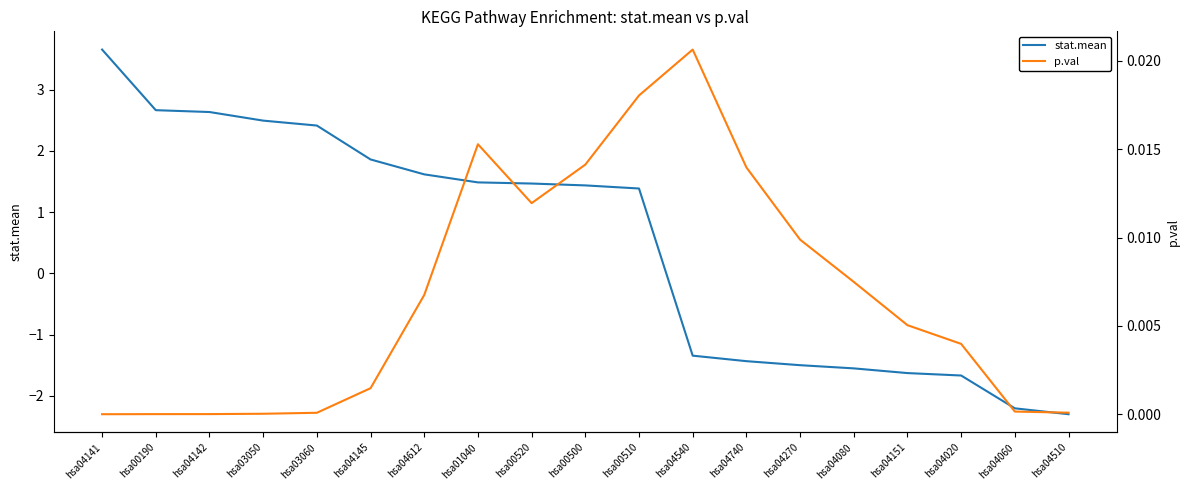

The stat.mean series shows 6.3 at hsa04141. True or false?

False